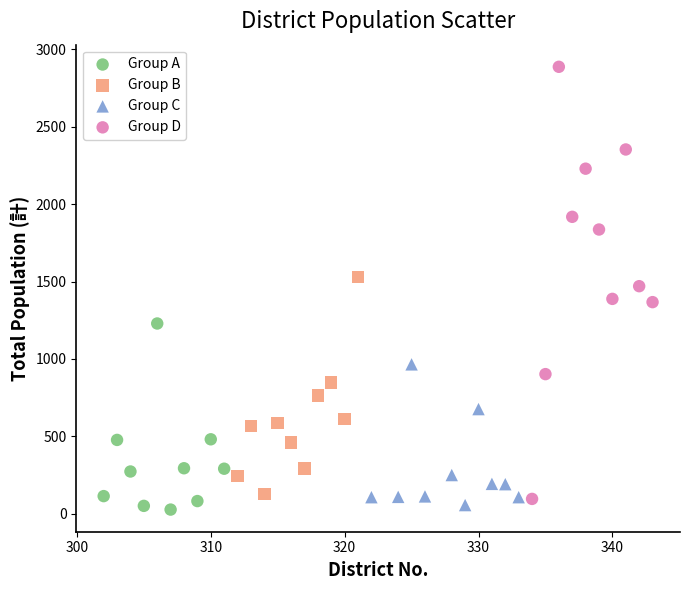

Which series has the widest spread of Y values?

Group D